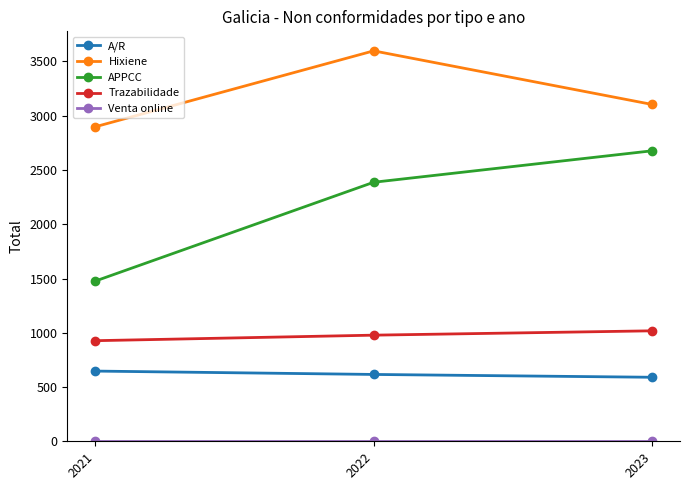

List the labels in order of Hixiene value, largest first.

2022, 2023, 2021